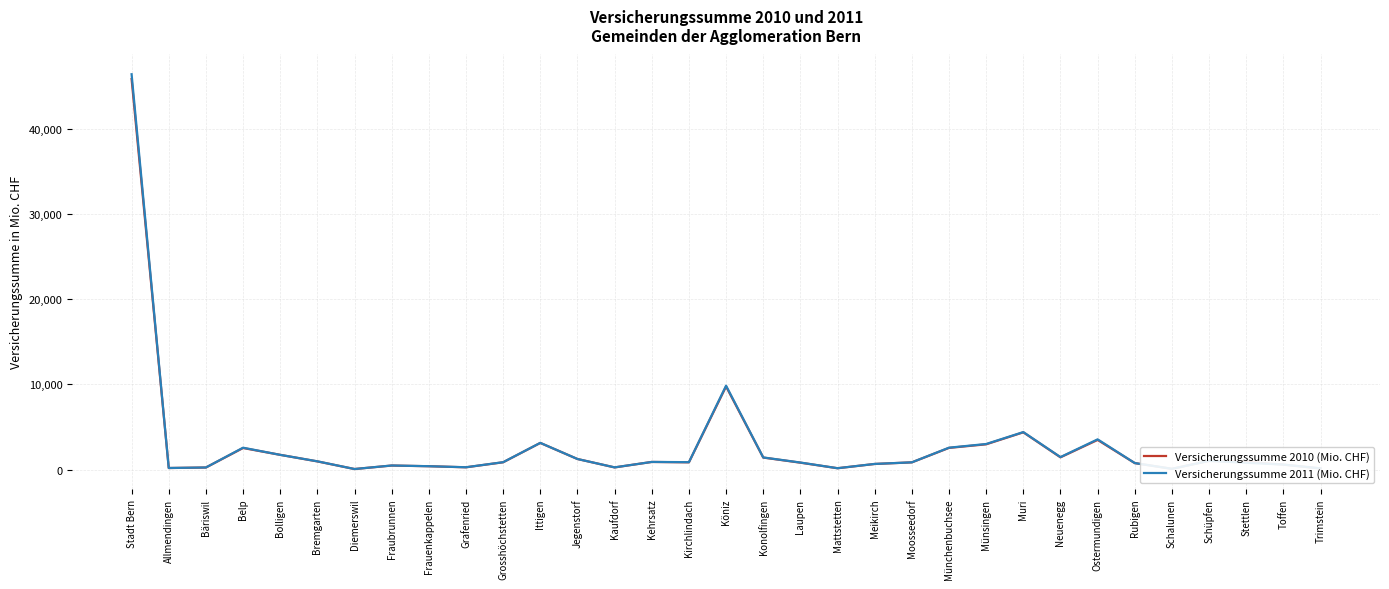

The value of Versicherungssumme 2011 (Mio. CHF) at Allmendingen is 184.7. True or false?

True